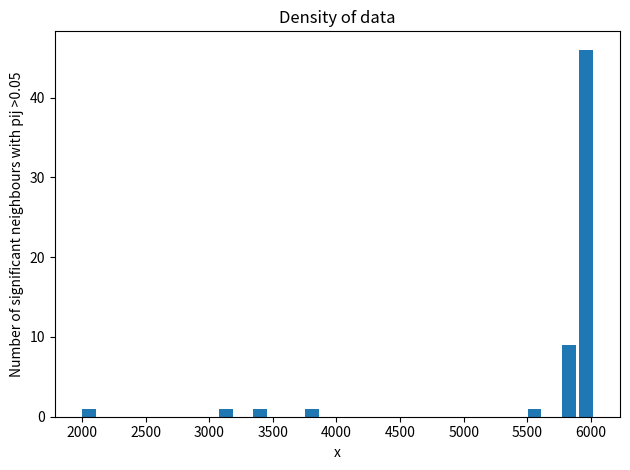

Read against the x-axis, roughly where is the centre of the tallest bar?

5950